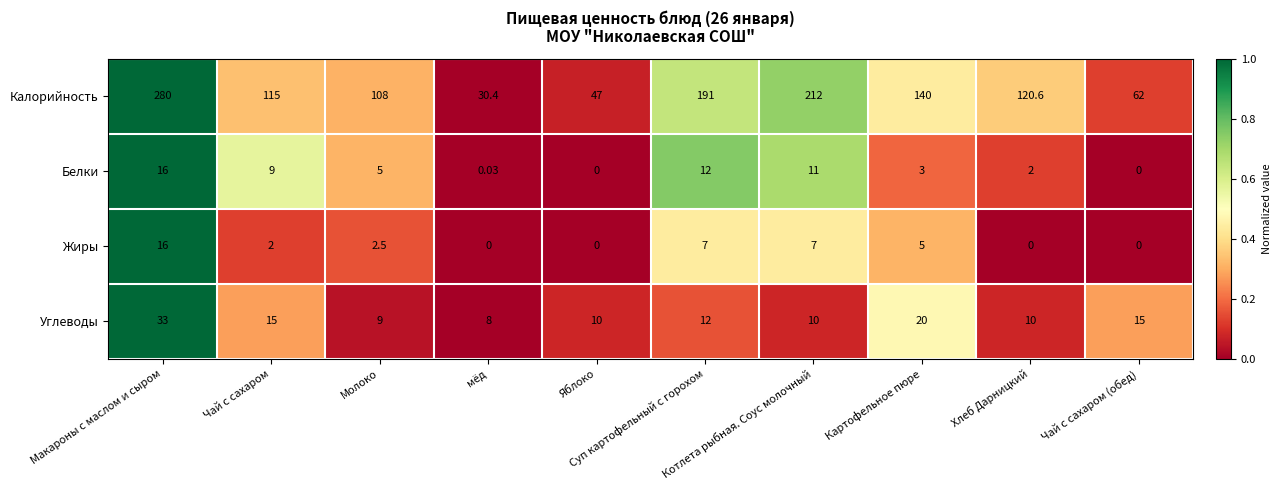

Which series has the largest total across all categories?

Калорийность